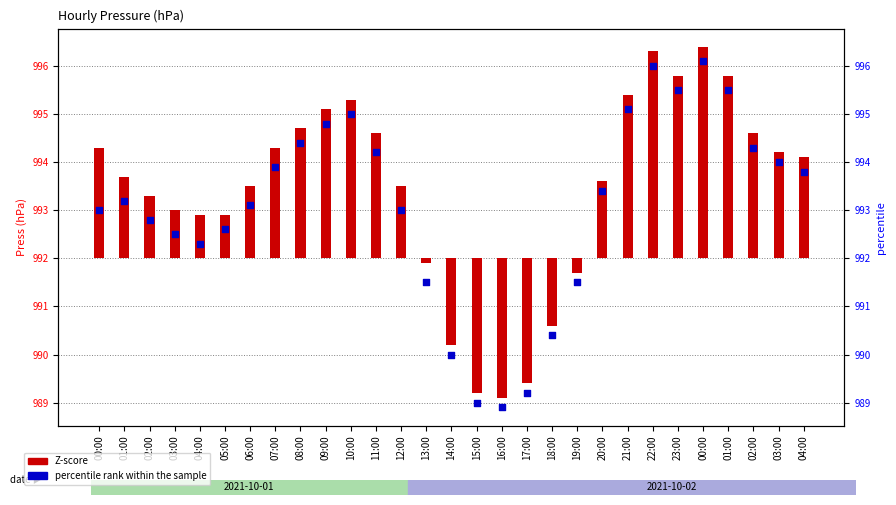

Between 05:00 and 02:00, which is larger?

02:00